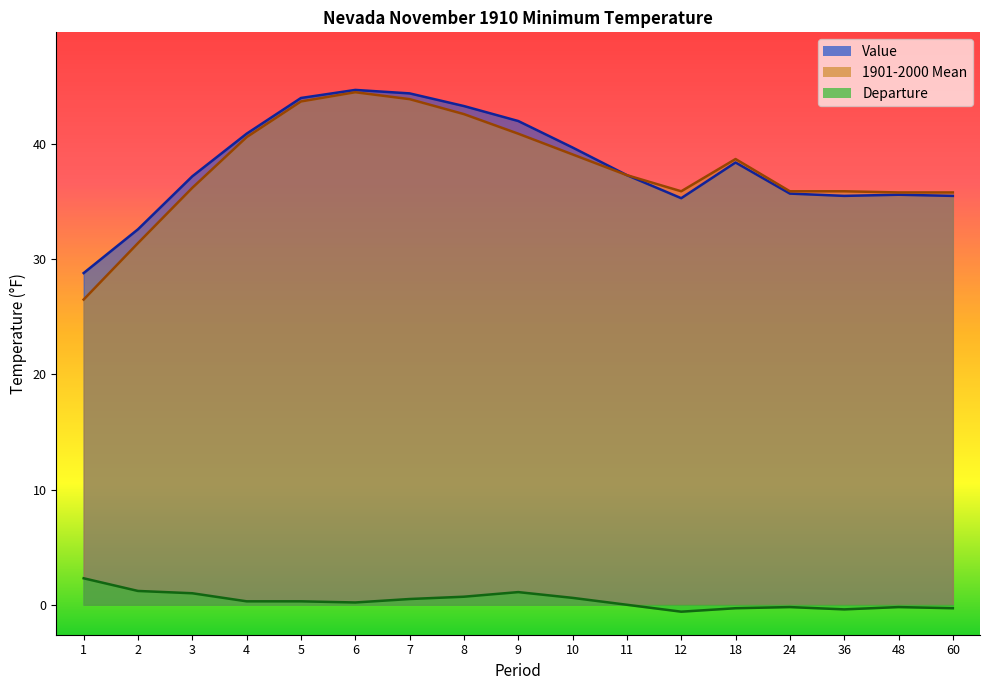

True or false: Value and Departure intersect in this chart.

False